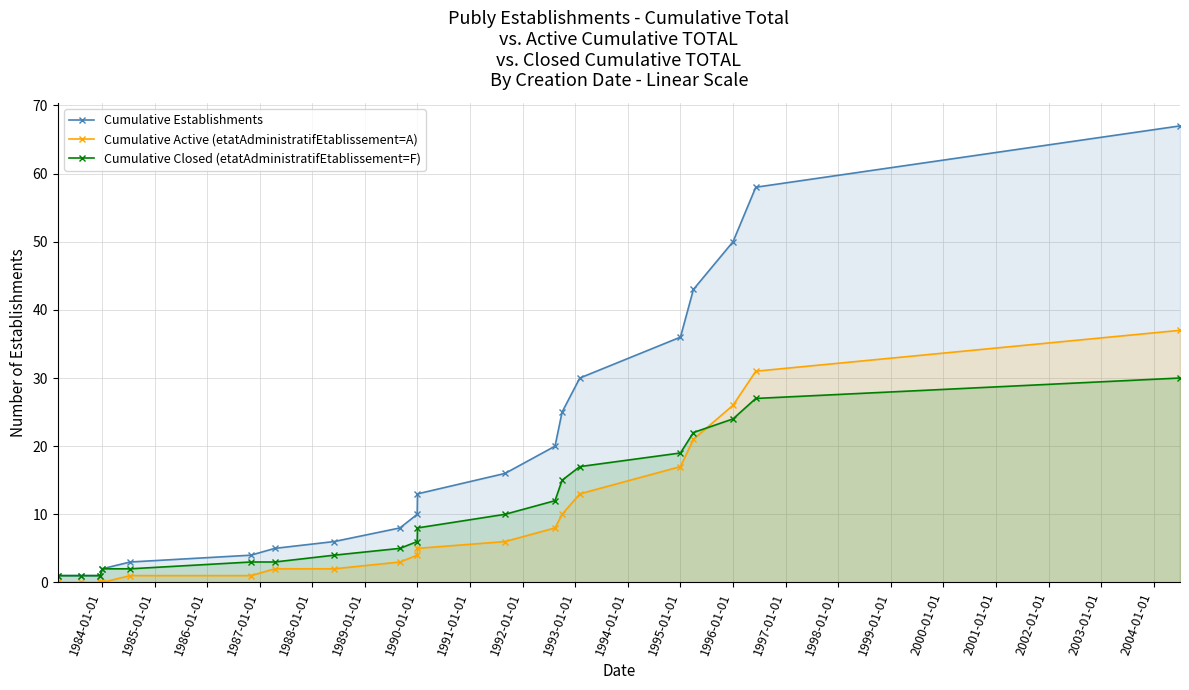

At how many categories does at least one series exceed 32?

5